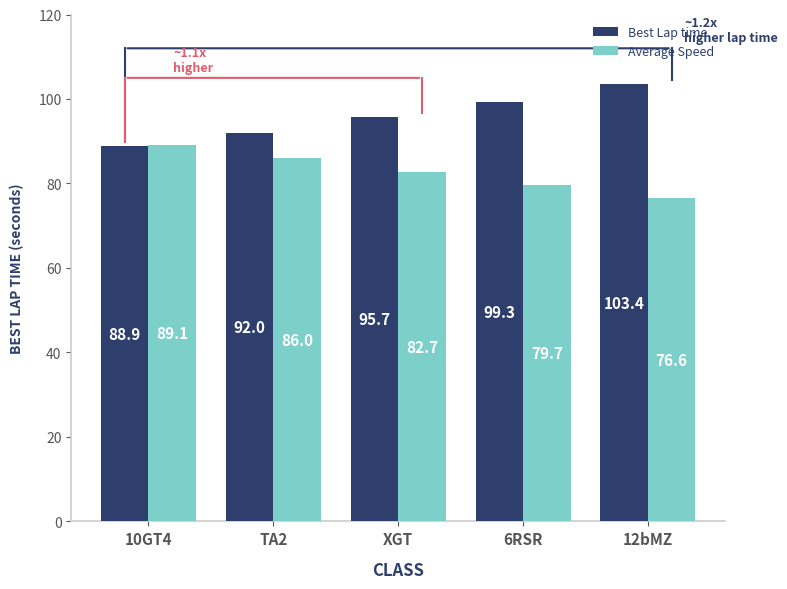

What is the label of the 5th bar from the left?

12bMZ